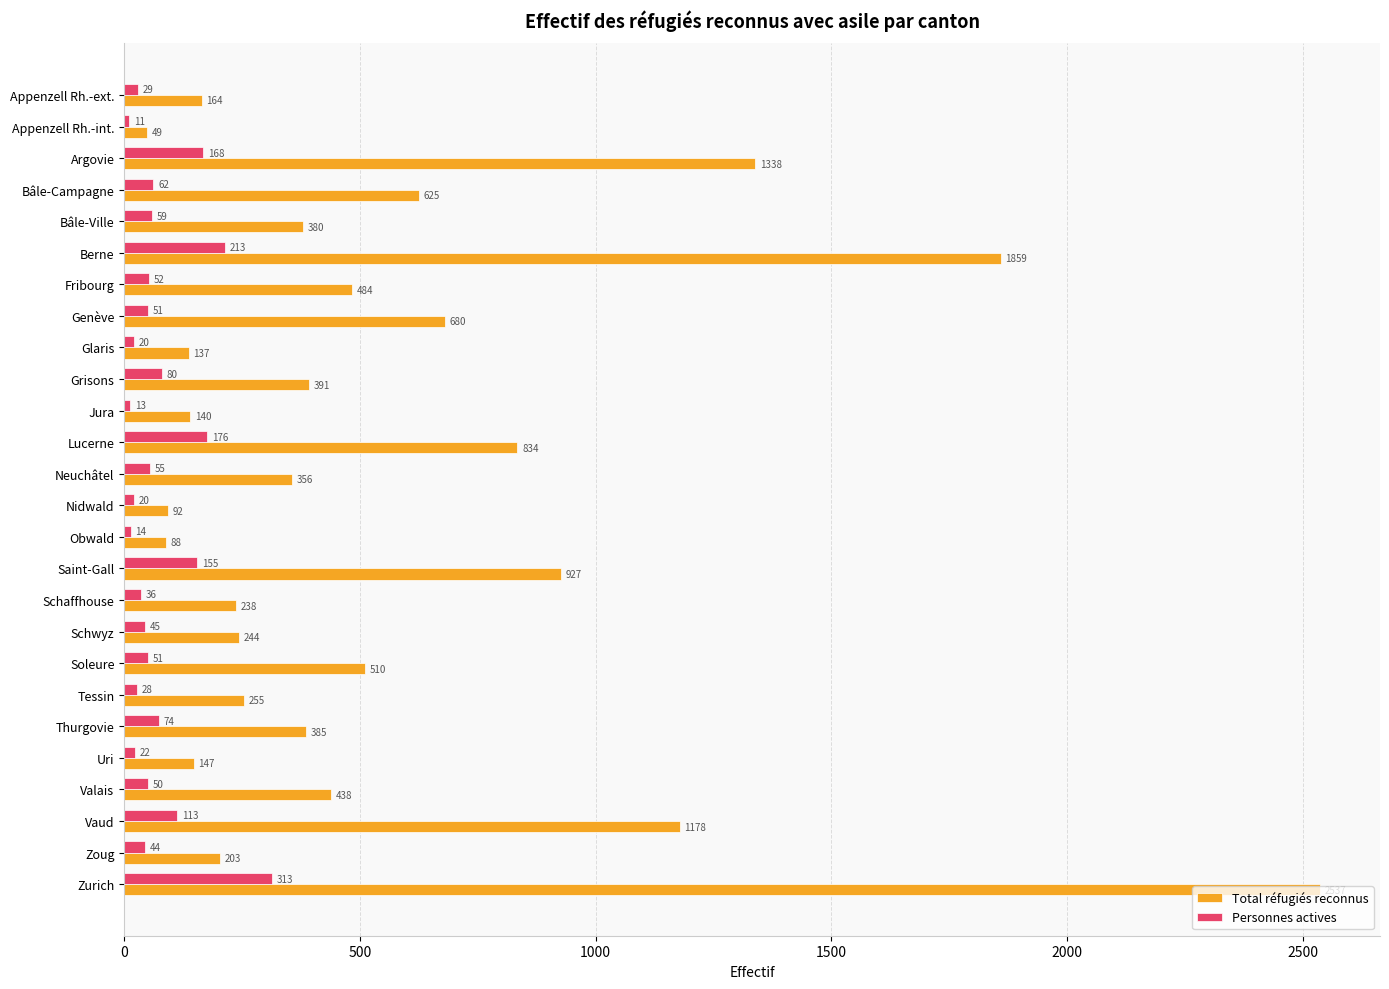

True or false: Personnes actives has a value of 50 at Valais.

True